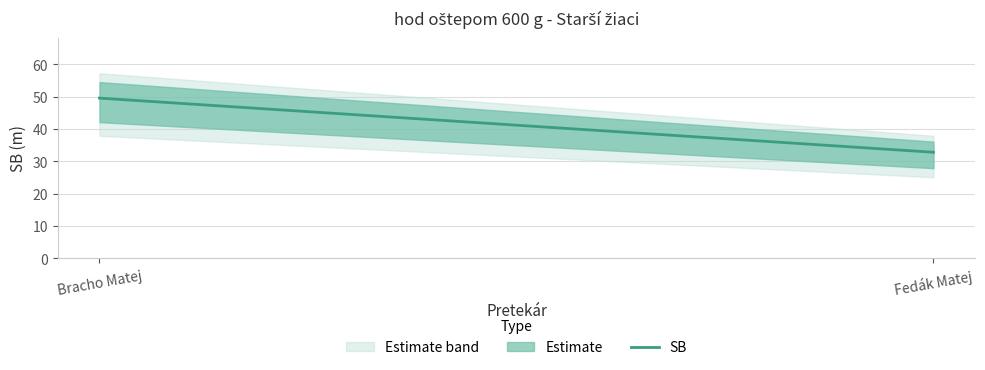

True or false: the data shows 32.8 at Fedák Matej.

True